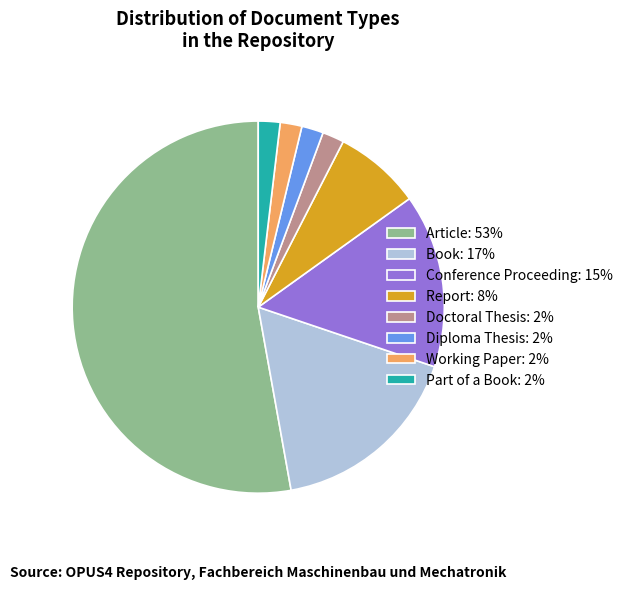

Approximately how many times larger is the value at Article compared to Diploma Thesis?

28.0